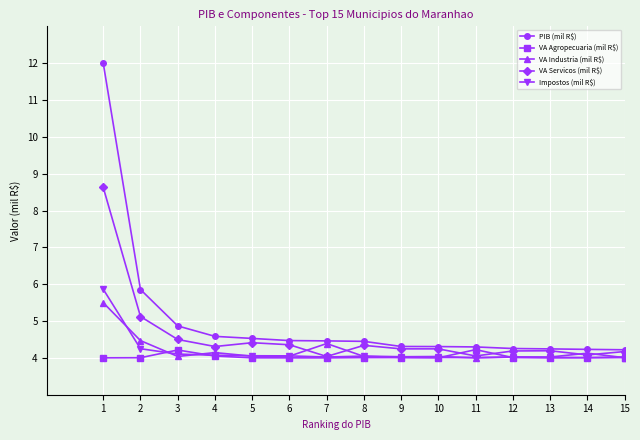

What is the average value of the VA Servicos (mil R$) series?

4.6